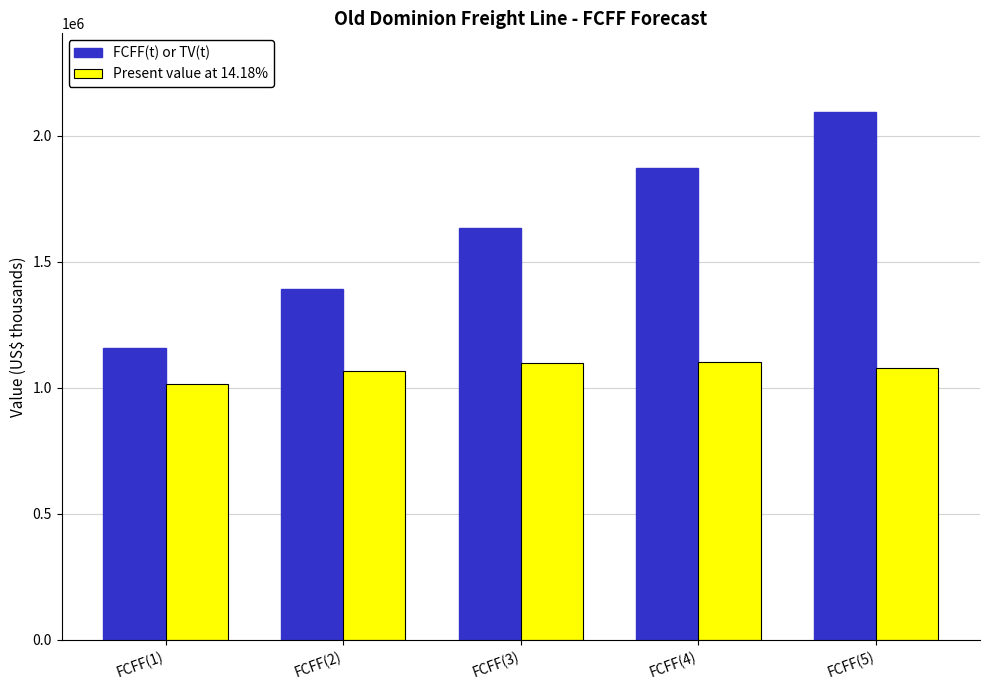

What is the value of the Present value at 14.18% bar at the 2nd from the left?

1068174